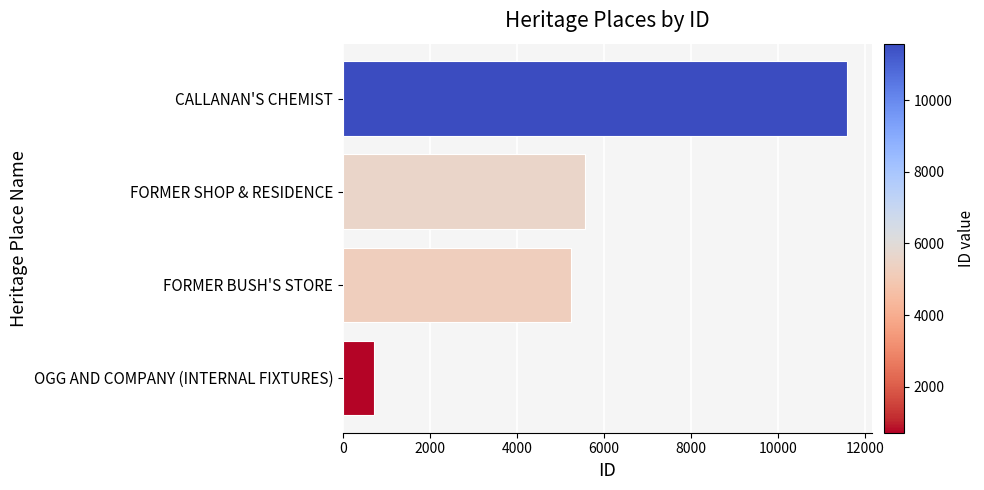

Approximately how many times larger is the value at FORMER BUSH'S STORE compared to CALLANAN'S CHEMIST?

0.5